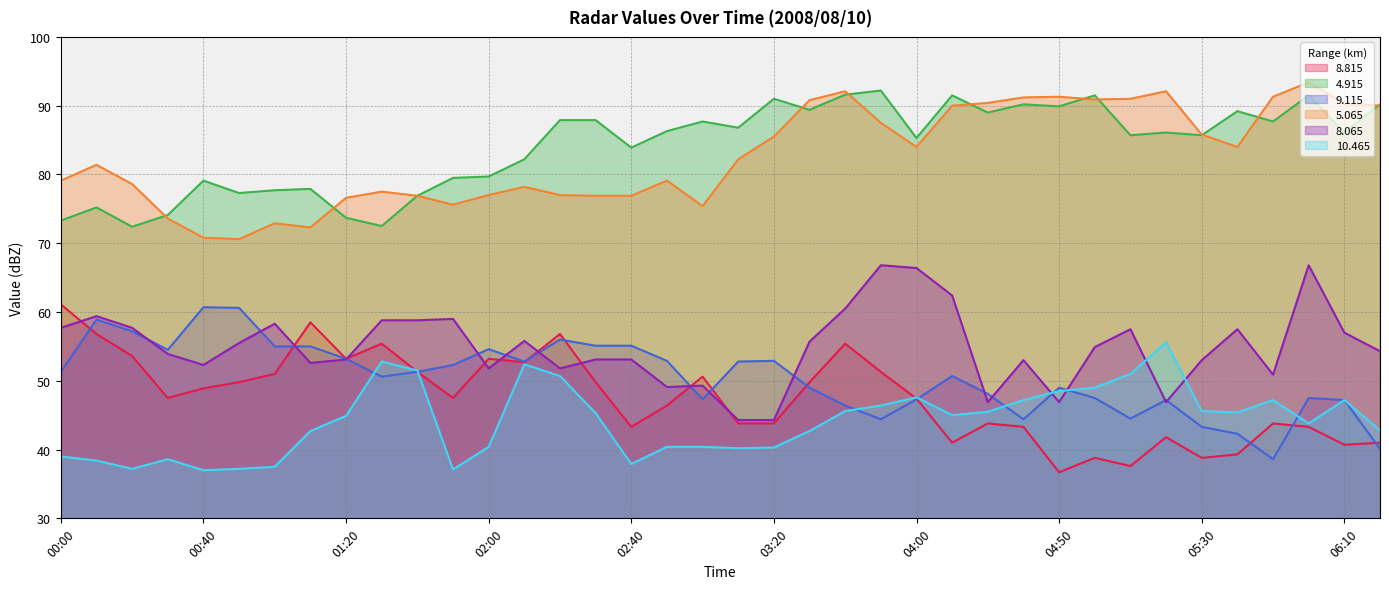

After their last crossing, which series has the higher values:   9.115 or  10.465?

  9.115